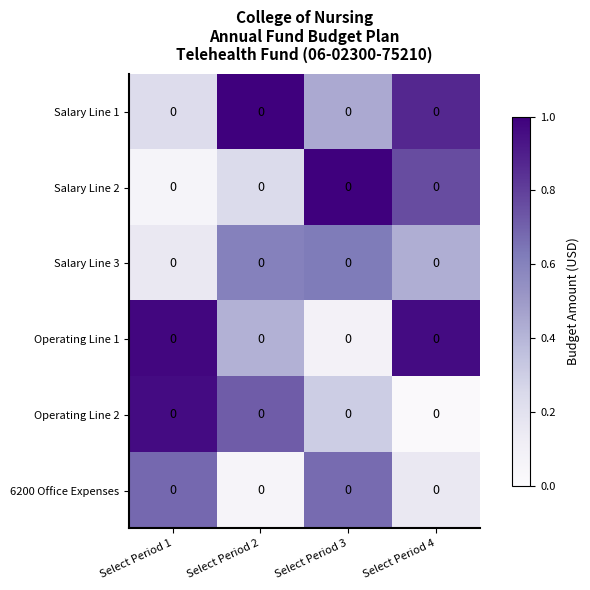

Which has a higher value, Select Period 1 or Select Period 2?

Select Period 2